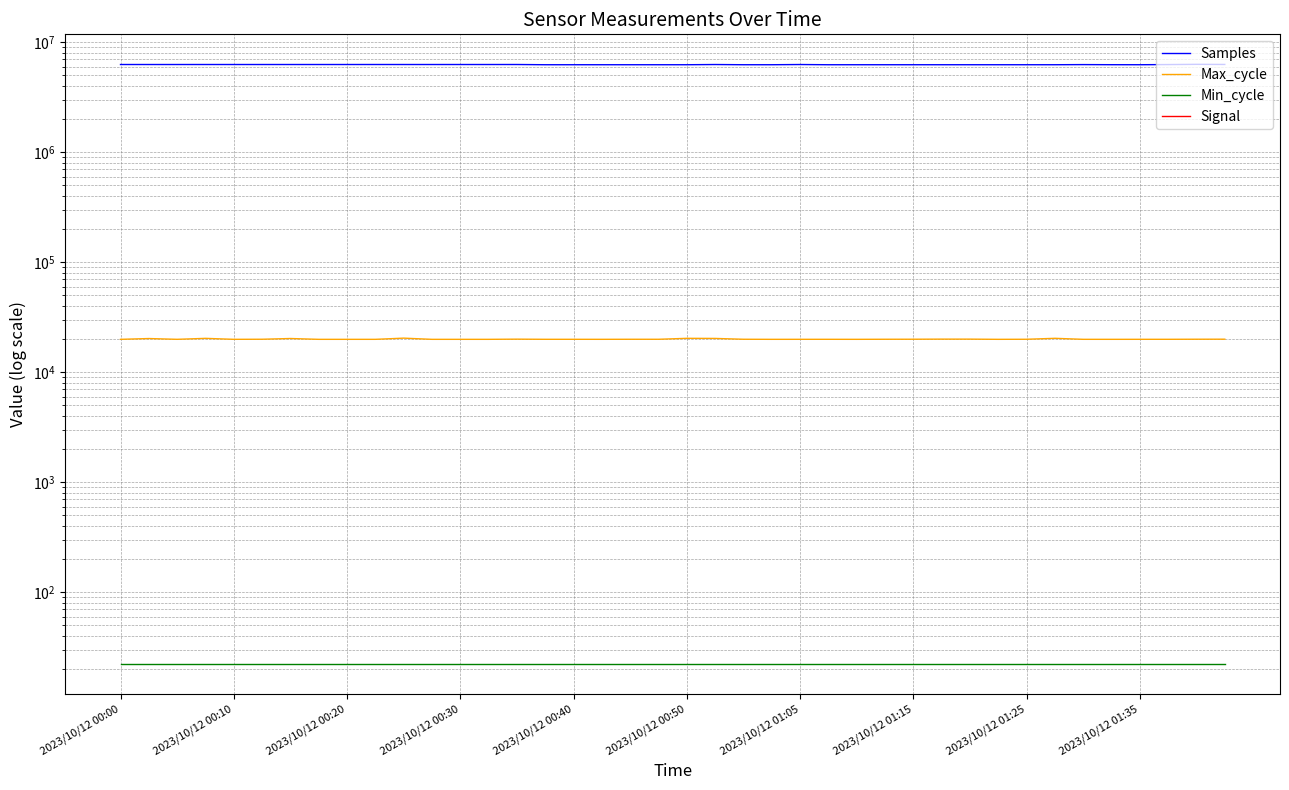

What is the sum of all Signal values?

-3767